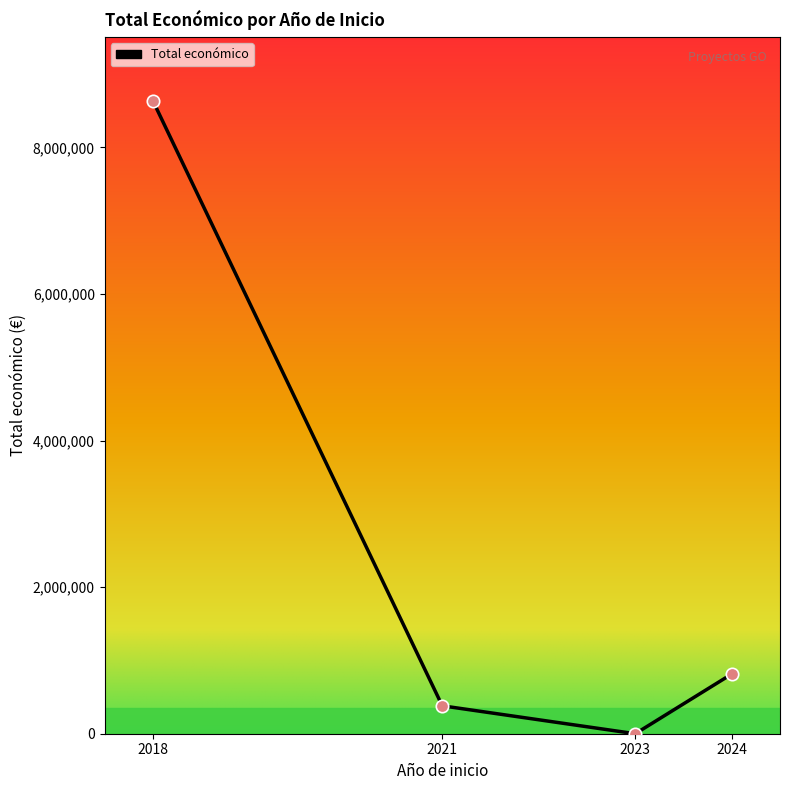

What is the change in value from 2018 to 2024?

-7823443